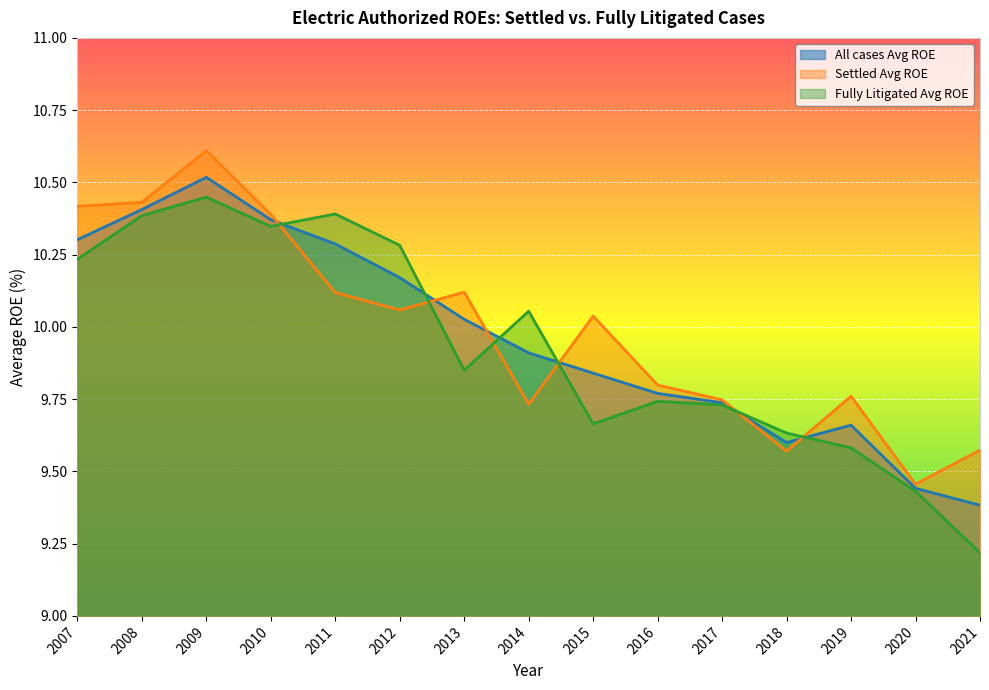

Which series has the largest total across all categories?

Settled Avg ROE